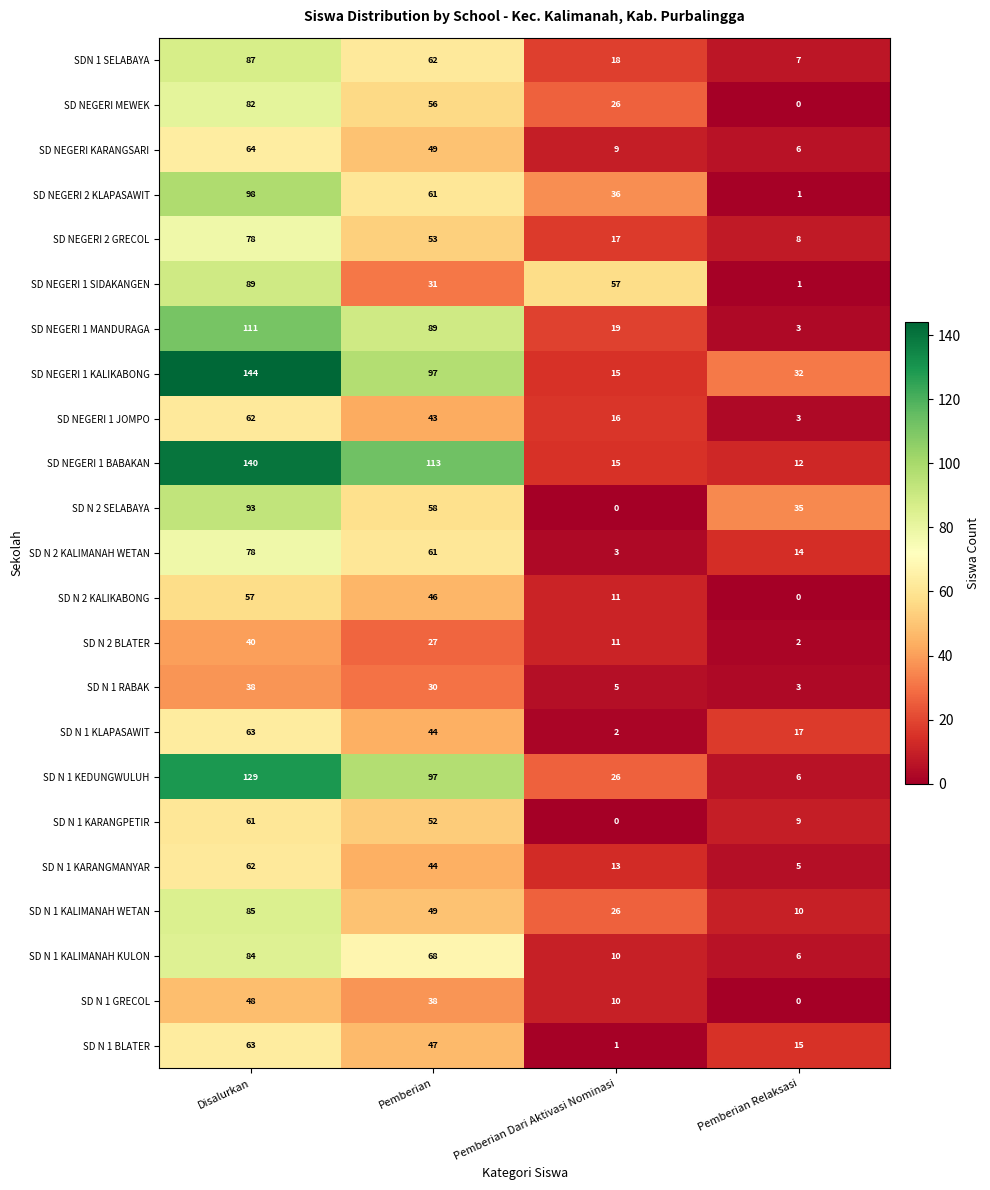

The value of SD NEGERI 1 JOMPO at Pemberian Dari Aktivasi Nominasi is 6. True or false?

False